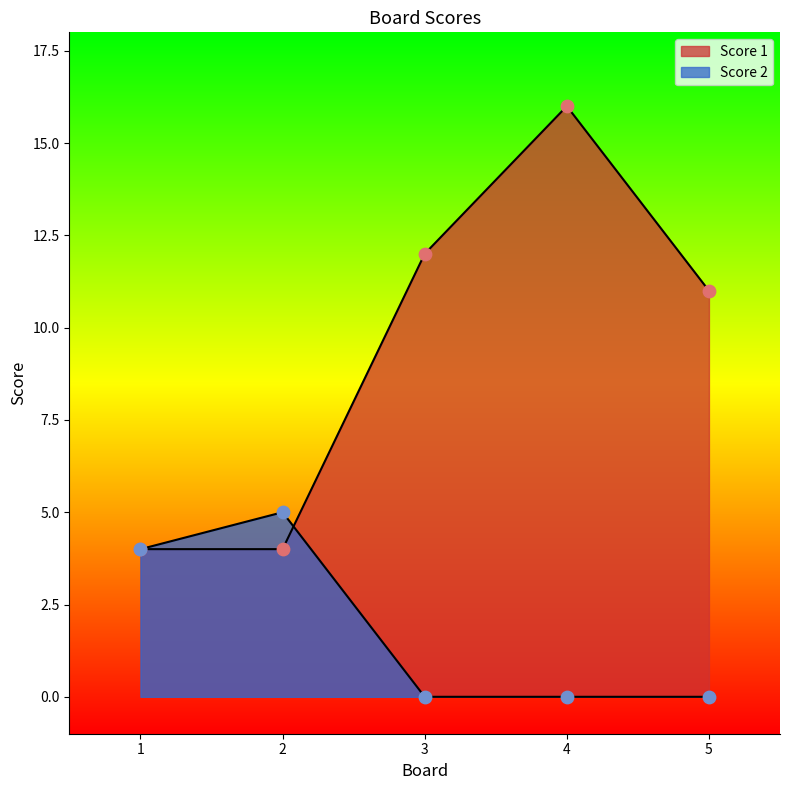

What are all the series names shown in the legend?

Score 1, Score 2